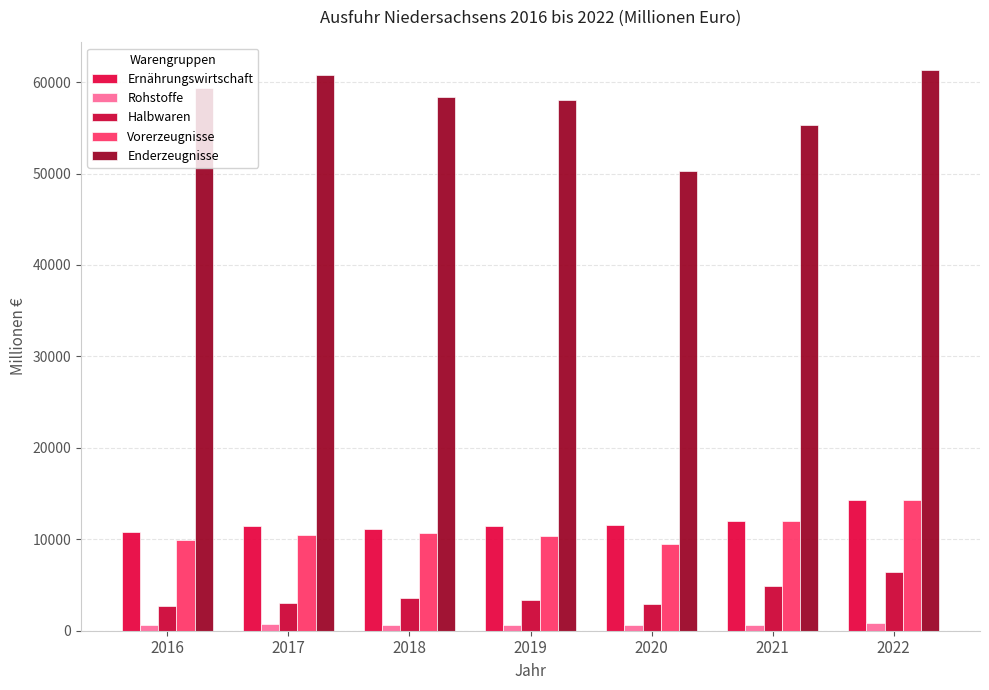

List the series in order of their peak value, highest first.

Enderzeugnisse, Vorerzeugnisse, Ernährungswirtschaft, Halbwaren, Rohstoffe